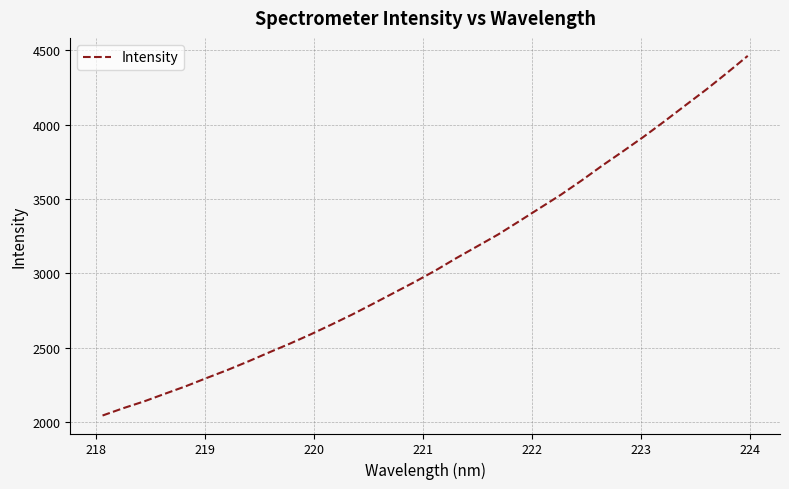

What is the difference between the maximum and minimum values?

2418.6